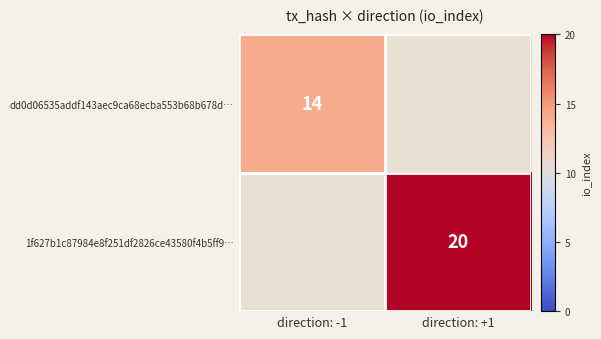

Between direction: -1 and direction: +1, which is larger?

direction: +1